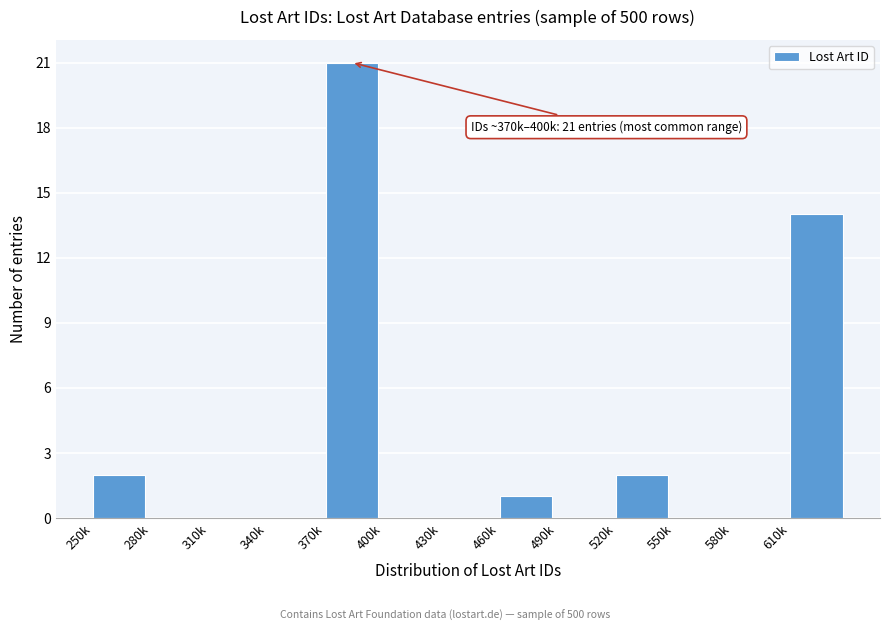

Reading left to right, what are all the values shown in this chart?

250k=2	280k=0	310k=0	340k=0	370k=21	400k=0	430k=0	460k=1	490k=0	520k=2	550k=0	580k=0	610k=14